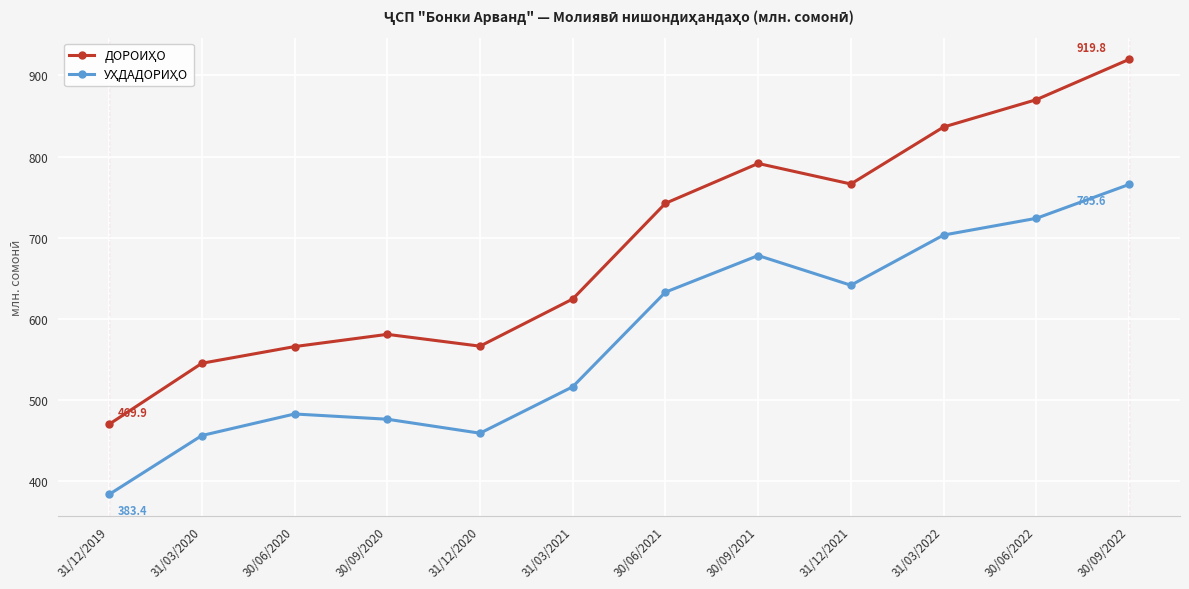

What is the label of the 8th point from the right?

31/12/2020